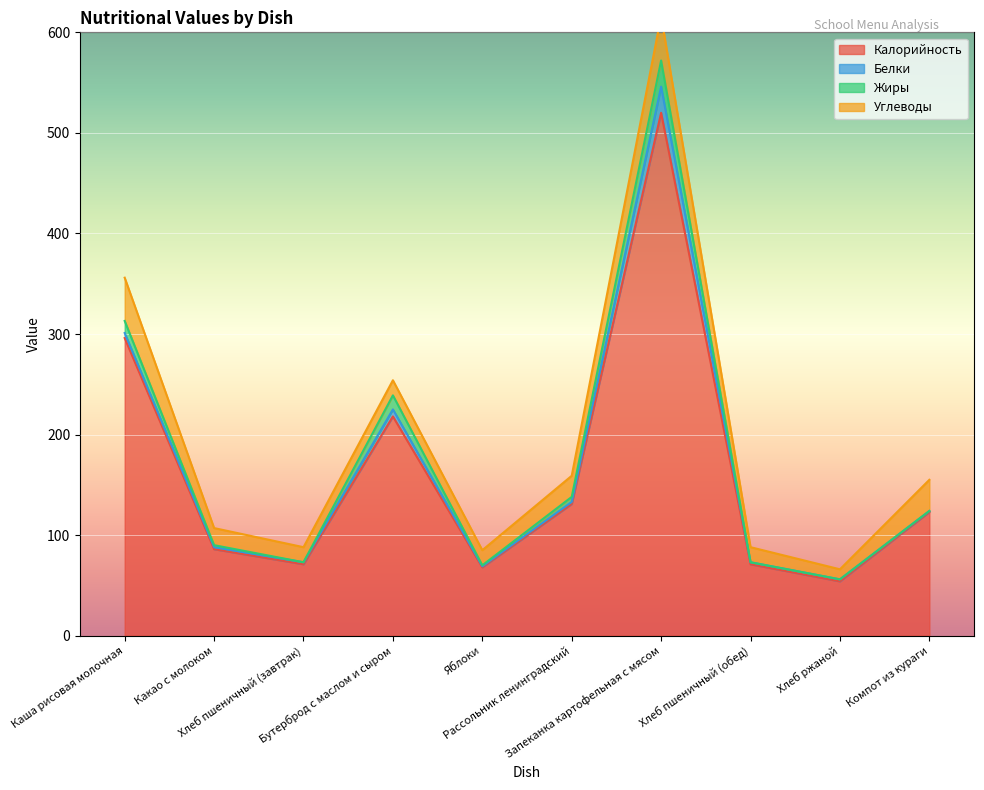

At which category does Калорийность reach its first local valley?

Хлеб пшеничный (завтрак)